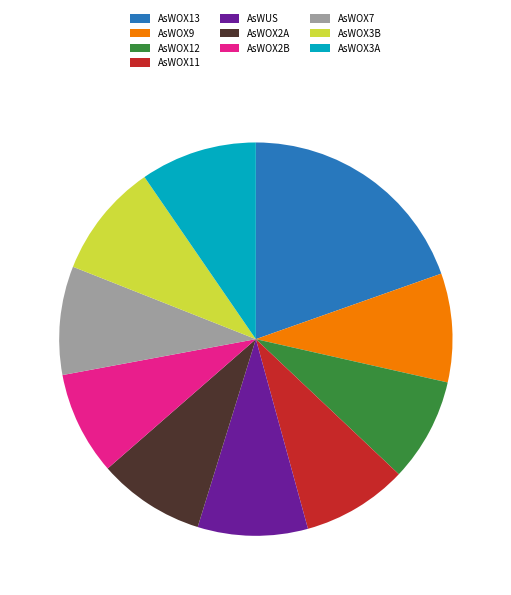

Combined, do AsWOX3B and AsWOX11 account for over 50%?

No